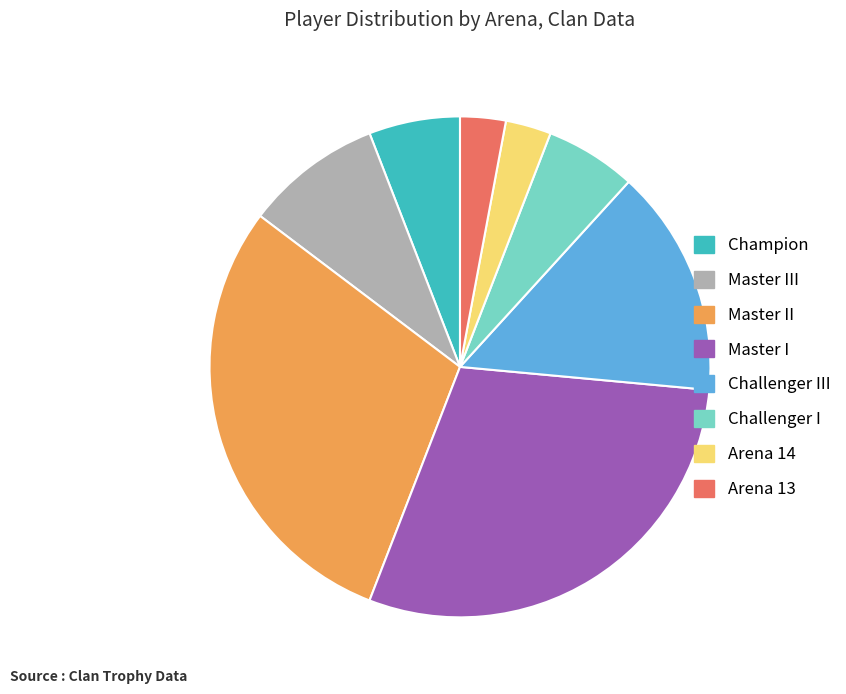

Is there a majority slice in this chart?

No